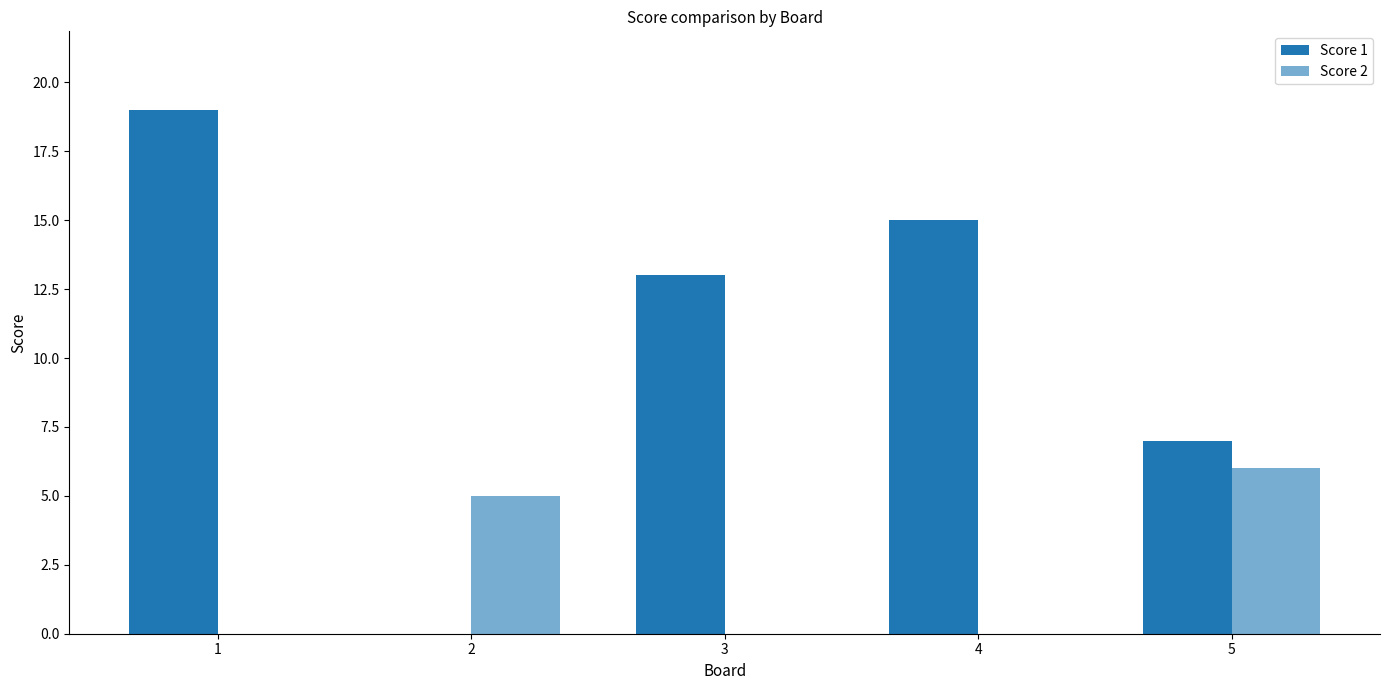

At which label does Score 1 reach its minimum?

2